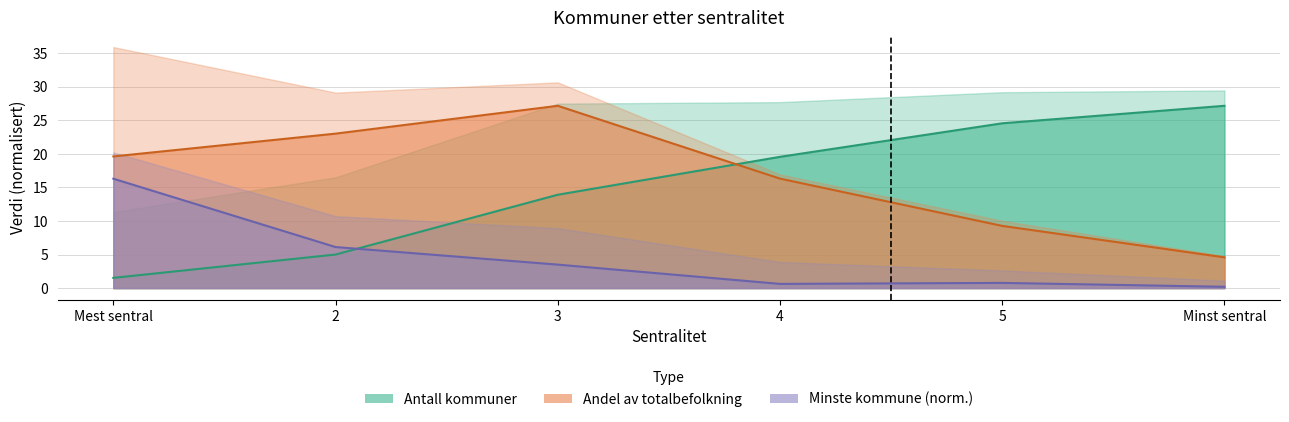

Reading left to right, what are all the values shown in this chart?

Antall kommuner: Mest sentral=1.5	2=5.0	3=13.9	4=19.6	5=24.6	Minst sentral=27.2
Gjennomsnittsstørrelse: Mest sentral=16.3	2=6.1	3=3.5	4=0.6	5=0.8	Minst sentral=0.2
Andel av totalbefolkning: Mest sentral=19.6	2=23.0	3=27.2	4=16.3	5=9.3	Minst sentral=4.6